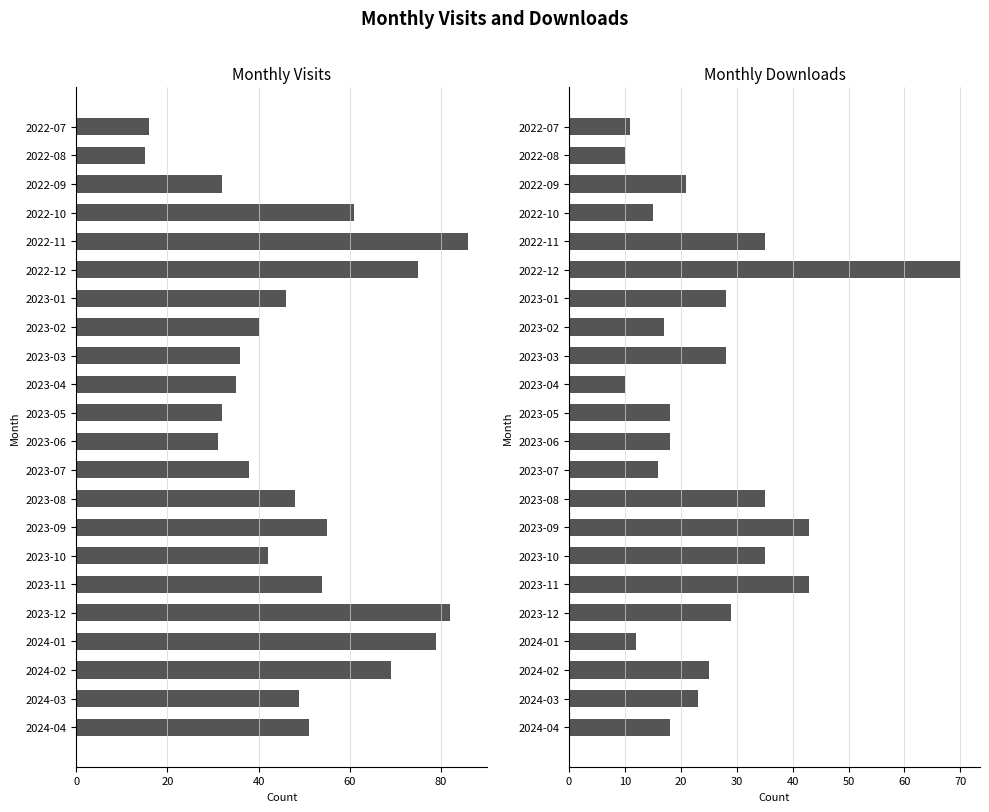

Is it true that monthly_visit equals 26 at 2023-01?

False